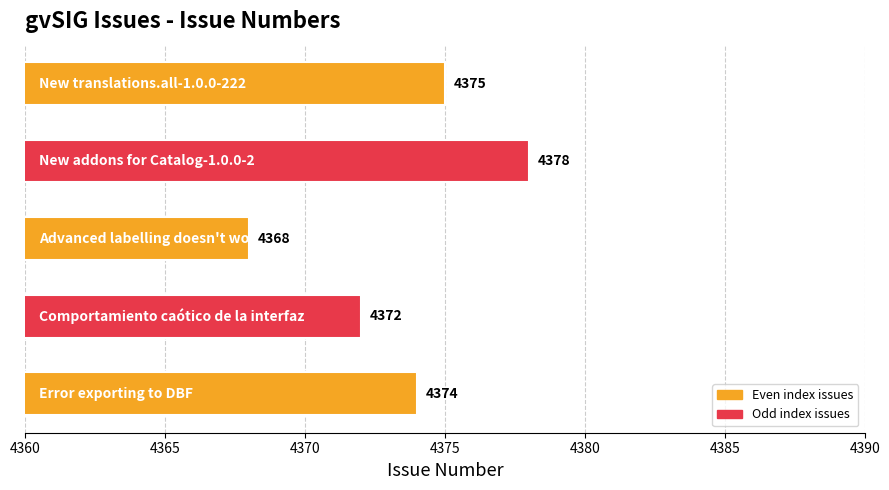

What is the smallest value displayed?

4368